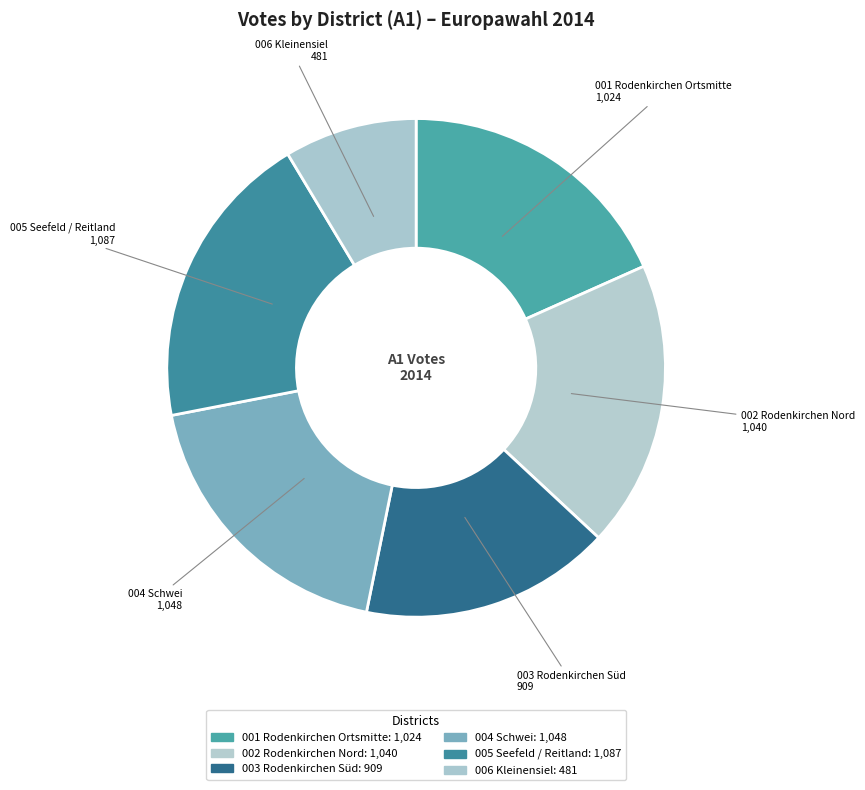

Approximately how many times larger is the value at 003 Rodenkirchen Süd compared to 002 Rodenkirchen Nord?

0.9